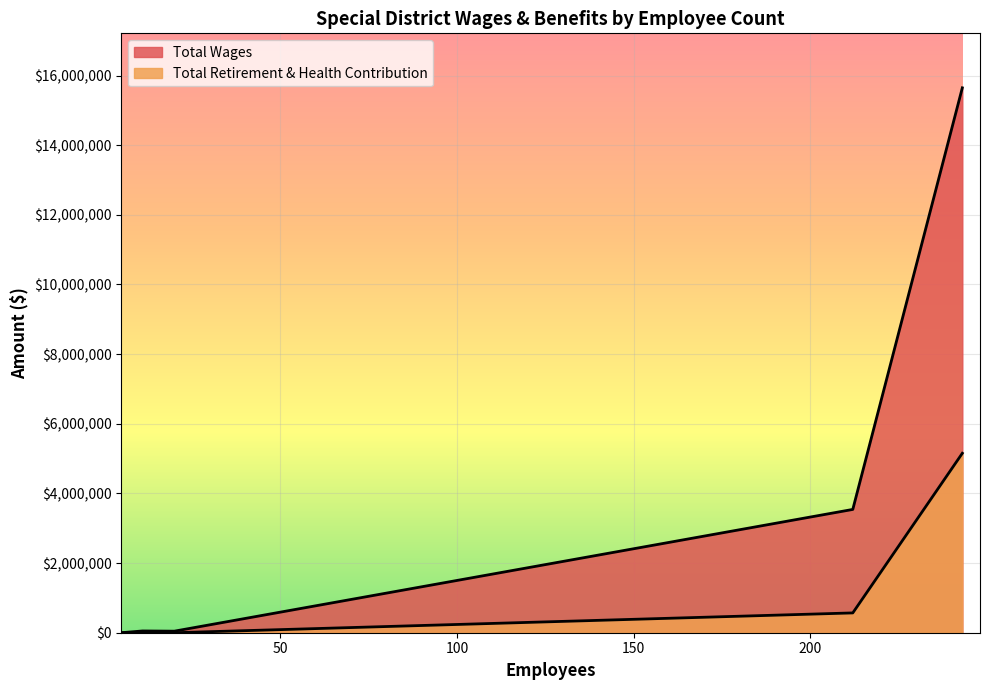

The value of Total Wages at Truckee-Donner Recreation is 3540626. True or false?

True